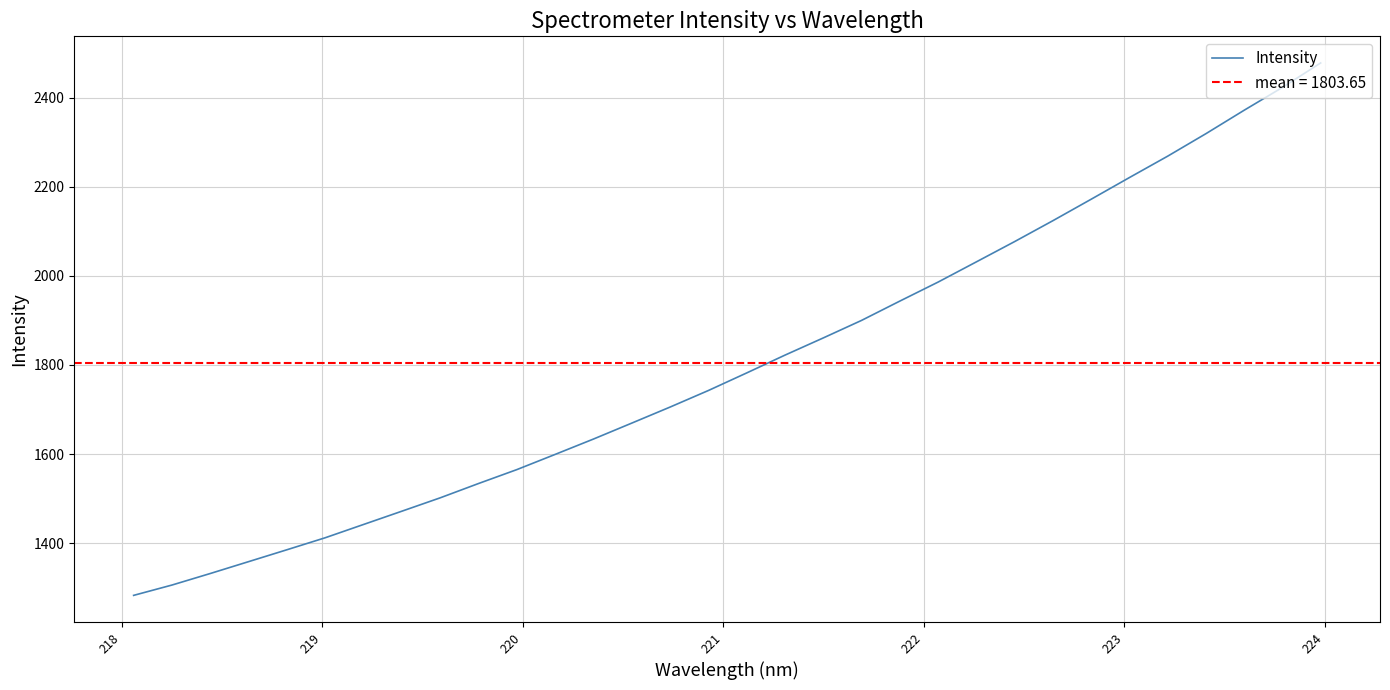

What is the difference between the maximum and second lowest values?

1171.8